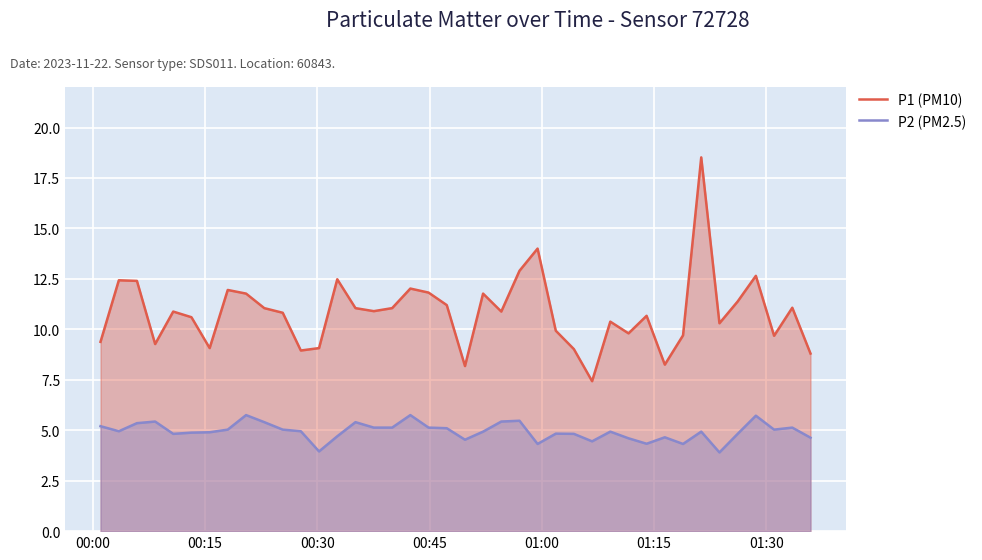

True or false: P2 (PM2.5) and P1 (PM10) cross at least once.

False